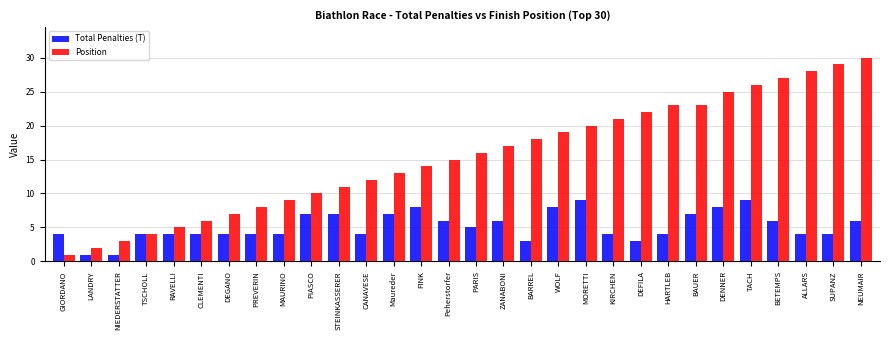

Reading left to right, list all the values displayed in this chart.

Total Penalties (T): GIORDANO=4	LANDRY=1	NIEDERSTATTER=1	TSCHOLL=4	RAVELLI=4	CLEMENTI=4	DEGANO=4	PREVERIN=4	MAURINO=4	PIASCO=7	STEINKASSERER=7	CANAVESE=4	Maureder=7	FINK=8	Peherstorfer=6	PARIS=5	ZANABONI=6	BARREL=3	WOLF=8	MORETTI=9	KIRCHEN=4	DEFILA=3	HARTLEB=4	BAUER=7	DENNER=8	TACH=9	BETEMPS=6	ALLARS=4	SUPANZ=4	NEUMAIR=6
Position: GIORDANO=1	LANDRY=2	NIEDERSTATTER=3	TSCHOLL=4	RAVELLI=5	CLEMENTI=6	DEGANO=7	PREVERIN=8	MAURINO=9	PIASCO=10	STEINKASSERER=11	CANAVESE=12	Maureder=13	FINK=14	Peherstorfer=15	PARIS=16	ZANABONI=17	BARREL=18	WOLF=19	MORETTI=20	KIRCHEN=21	DEFILA=22	HARTLEB=23	BAUER=23	DENNER=25	TACH=26	BETEMPS=27	ALLARS=28	SUPANZ=29	NEUMAIR=30